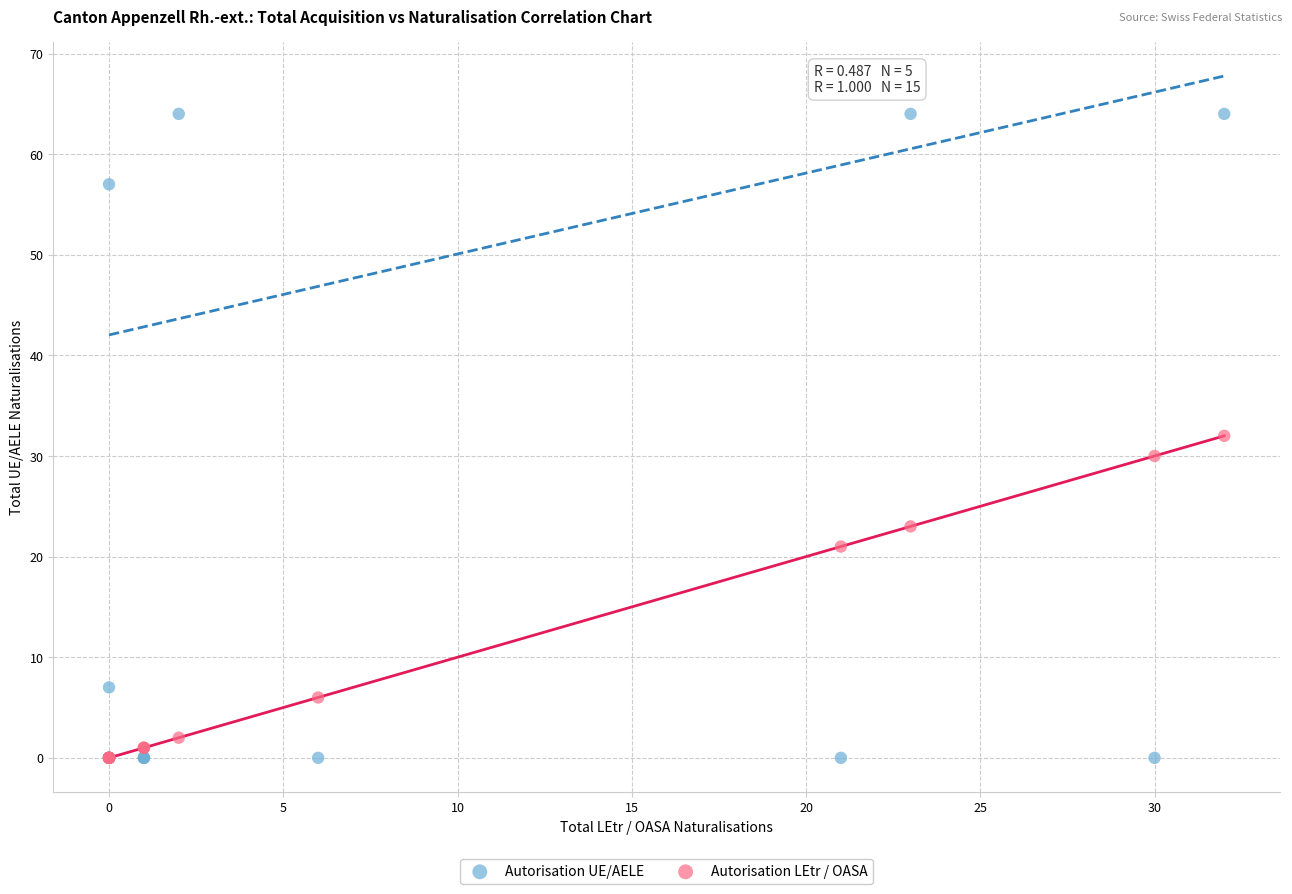

Which series has the widest spread of Y values?

Autorisation UE/AELE